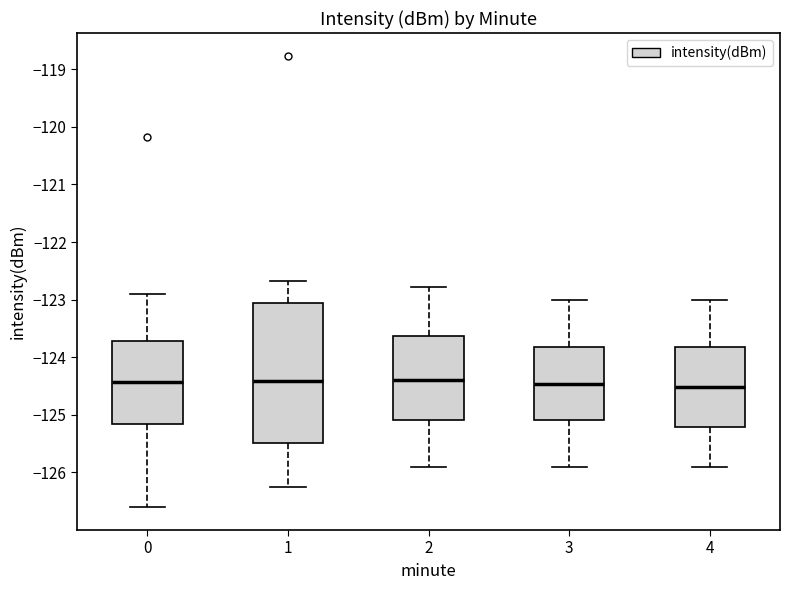

Reading left to right, transcribe this box plot: for each box, give where its median line is, the range the box spans, and where its two whiskers end, as read against the y-axis. The values are not printed on the chart, so give them approximately, as read against the axis.

0: median -124.4, box -125.2 to -123.7, whiskers -126.6 to -122.9
1: median -124.4, box -125.5 to -123.1, whiskers -126.3 to -122.7
2: median -124.4, box -125.1 to -123.6, whiskers -125.9 to -122.8
3: median -124.5, box -125.1 to -123.8, whiskers -125.9 to -123.0
4: median -124.5, box -125.2 to -123.8, whiskers -125.9 to -123.0